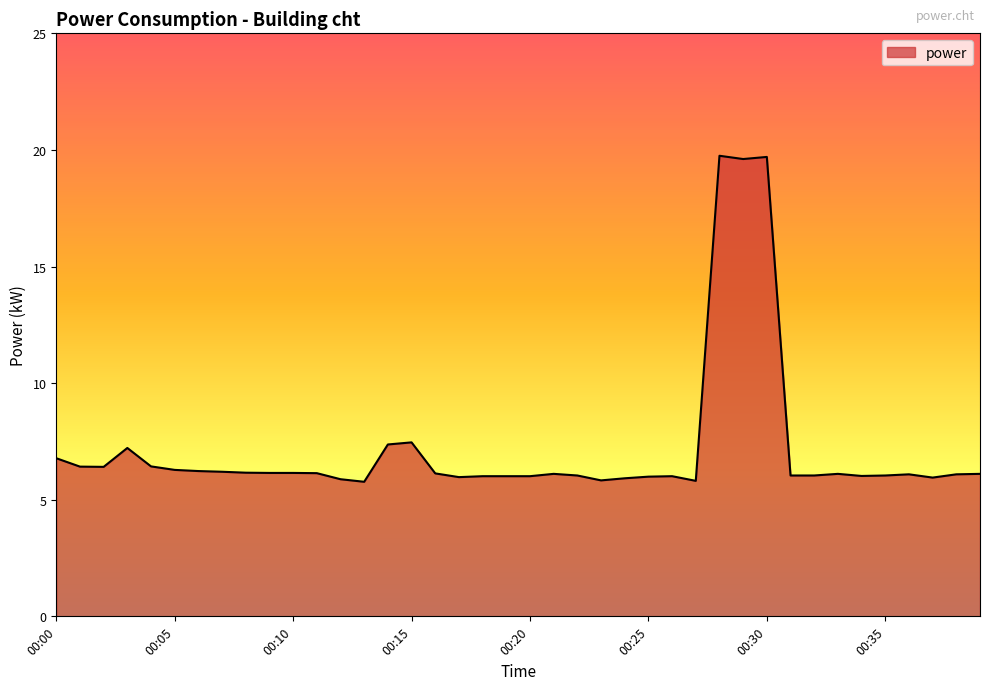

What is the greatest value displayed?

19.8